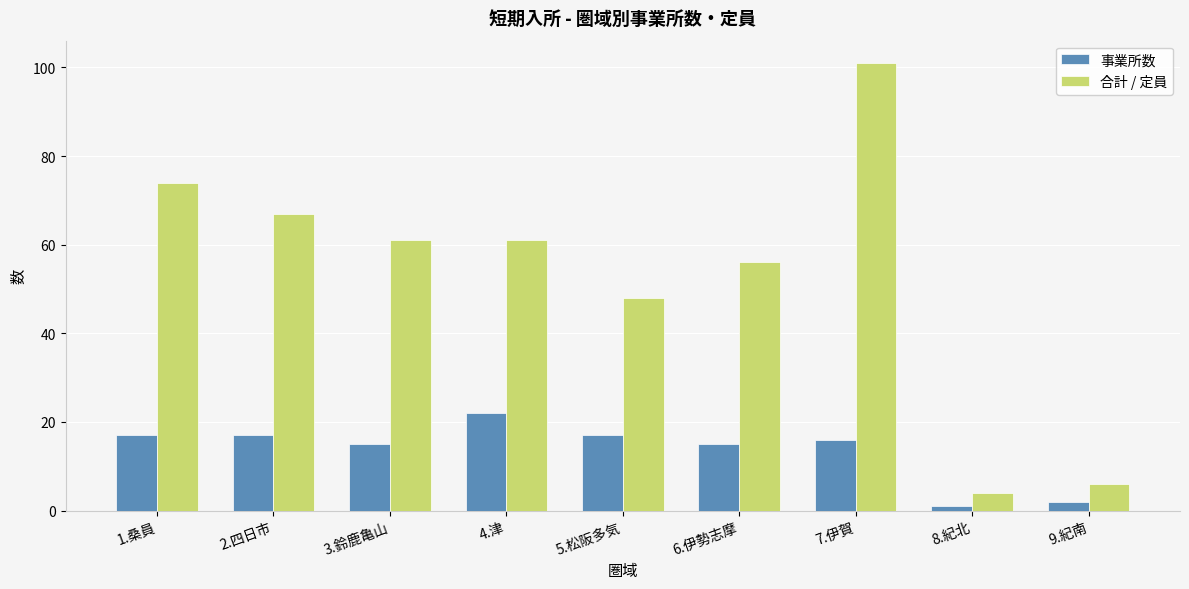

The 合計 / 定員 series shows 6 at 9.紀南. True or false?

True